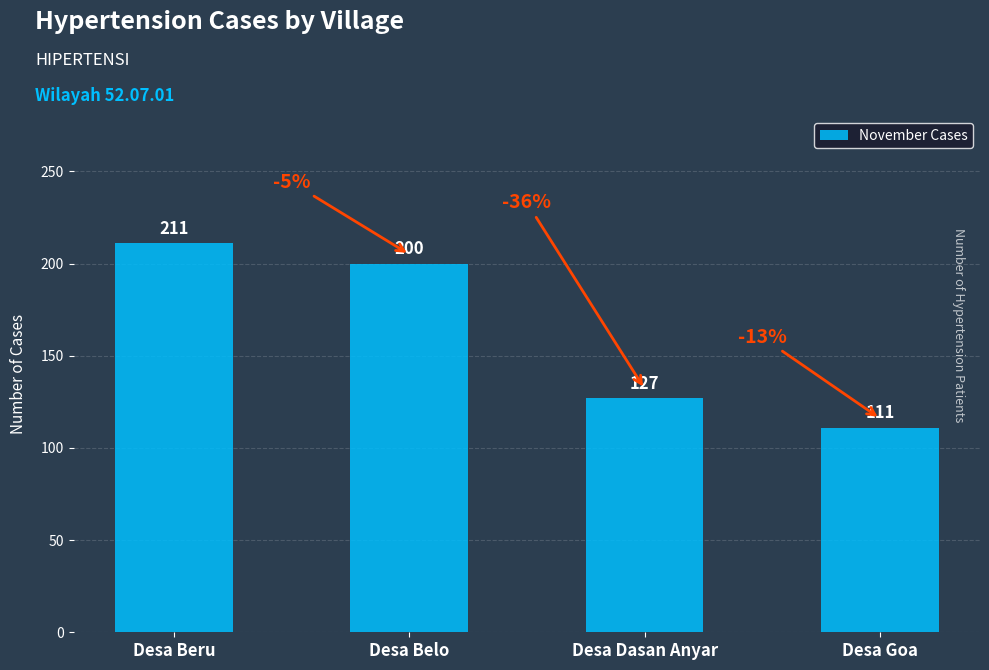

At which label is the value closest to 161?

Desa Dasan Anyar